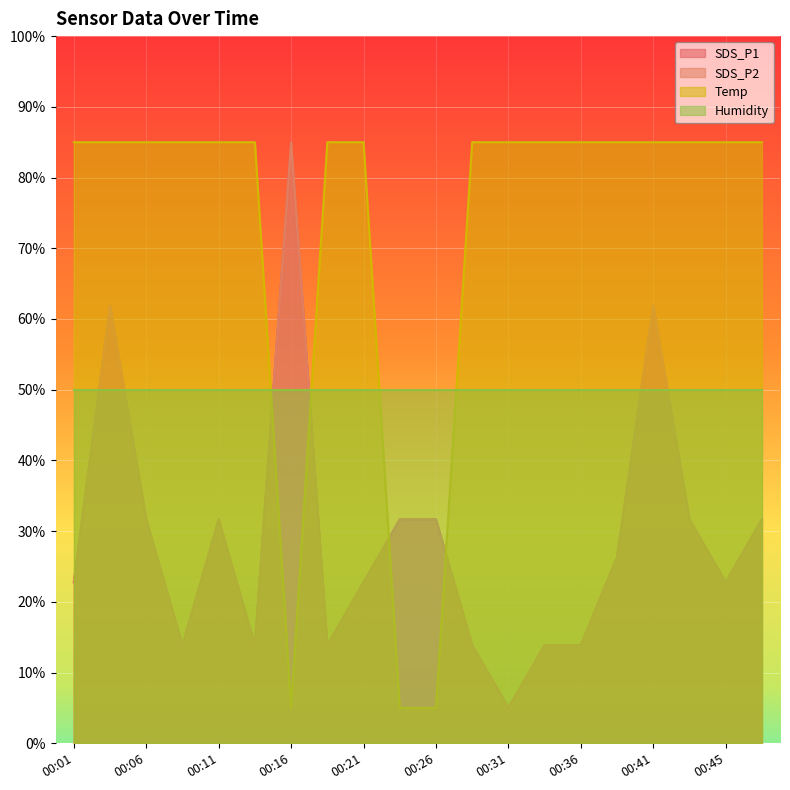

Which category has the lowest value across all series?

00:31